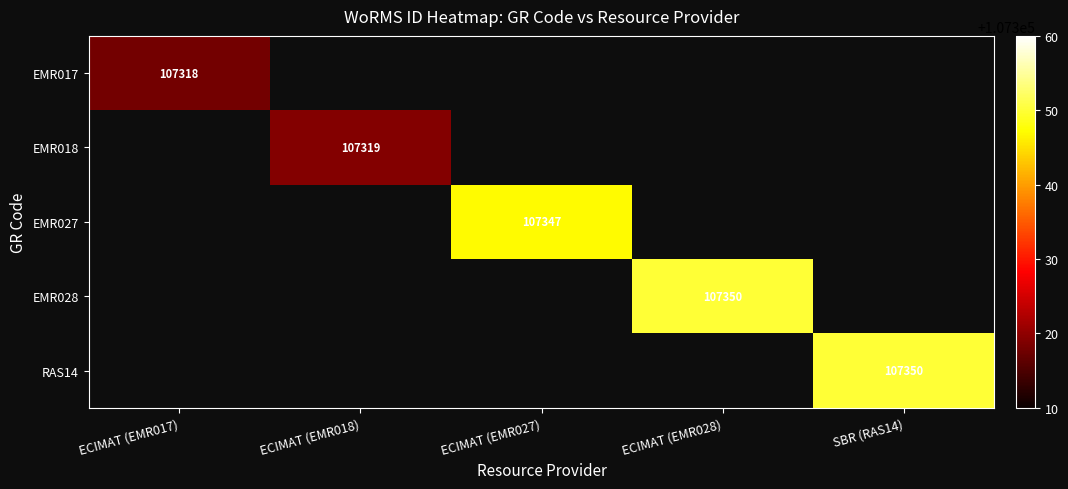

Which category has the highest value in the EMR017 series?

ECIMAT (EMR017)